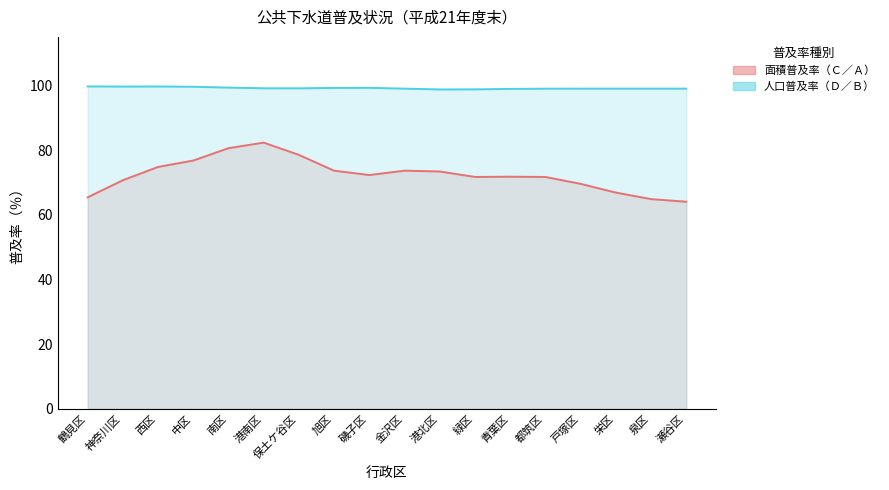

How many series are shown in this chart?

2